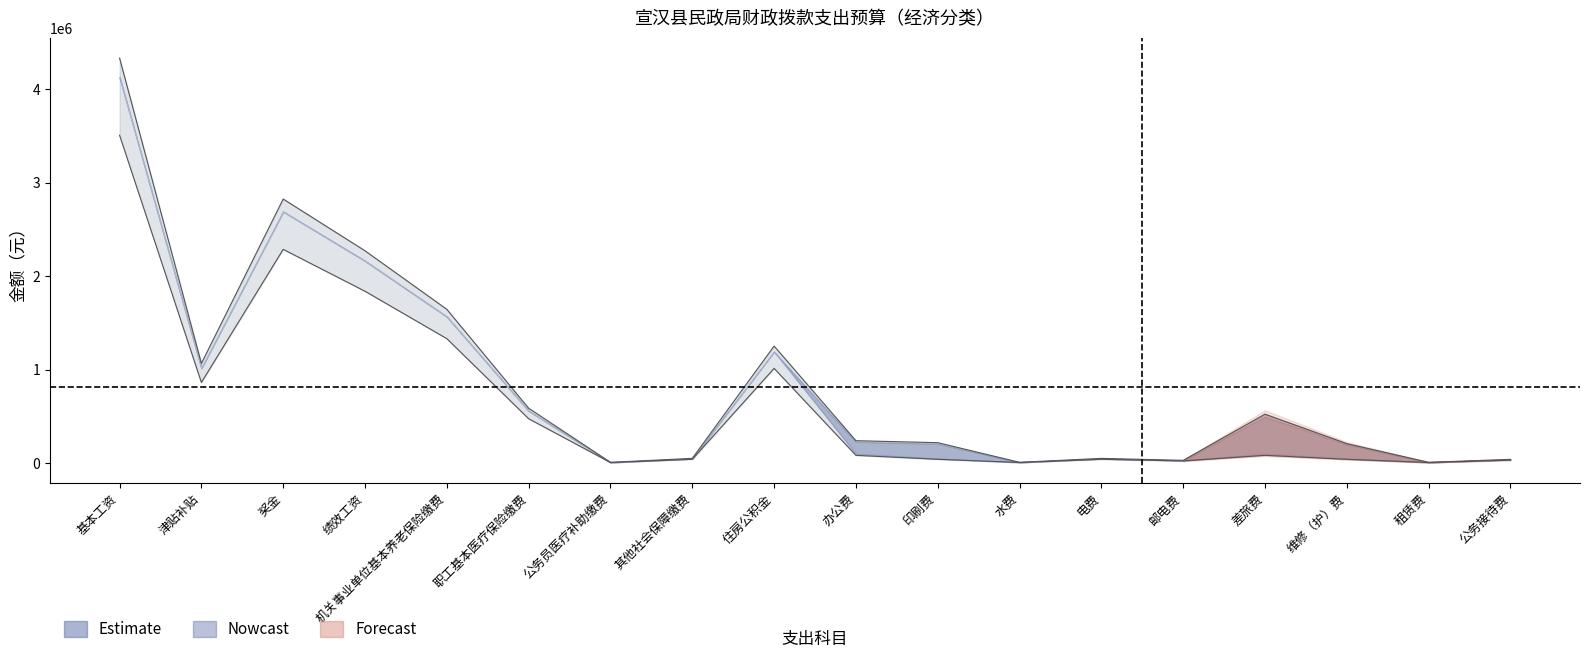

What is the greatest value displayed?

4332837.6